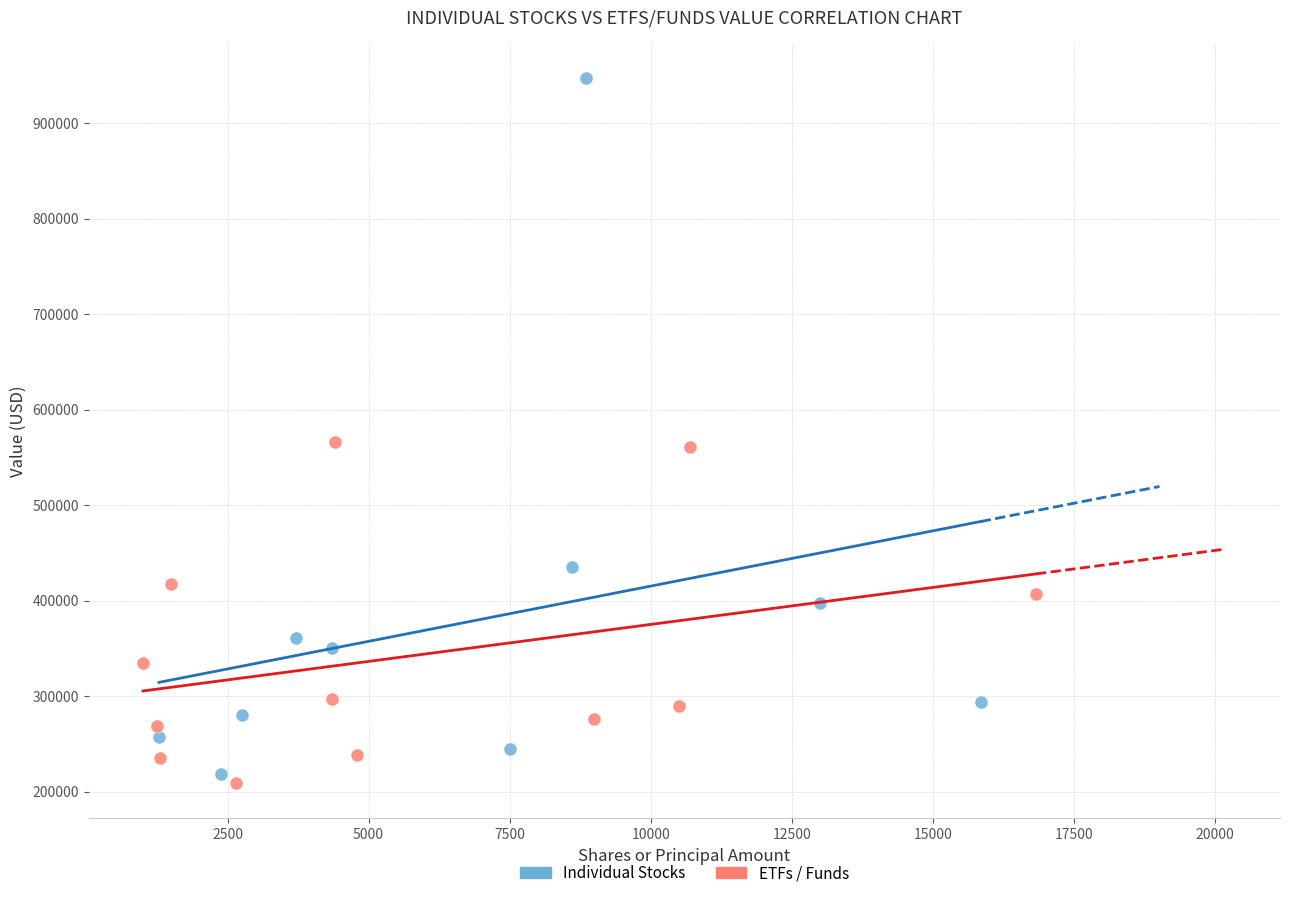

Which series contains the highest Y value?

Individual Stocks